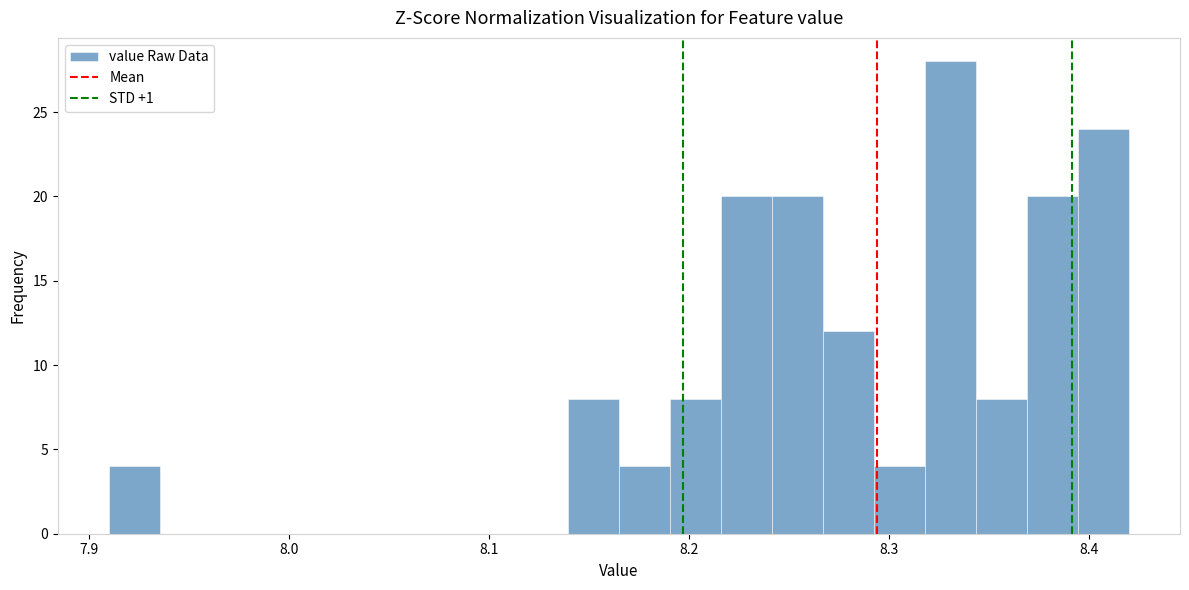

Around what value on the x-axis is the tallest bar? Give the approximate position of its centre, as read against the axis.

8.33